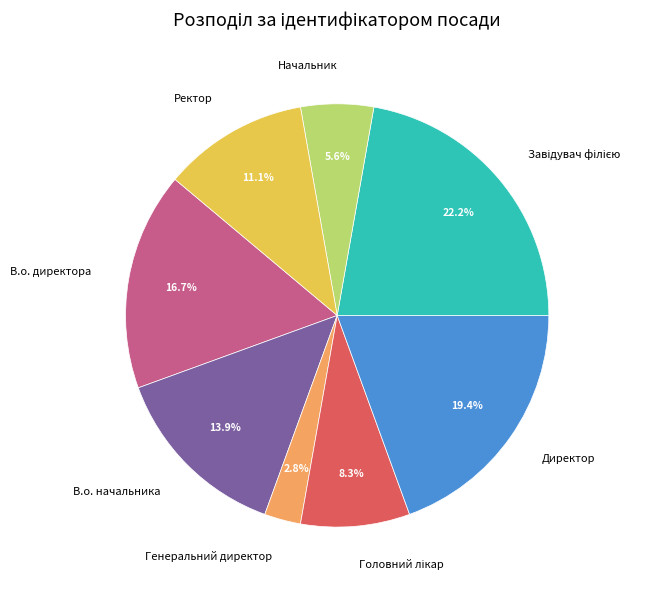

What is the smallest slice in the pie chart?

Генеральний директор